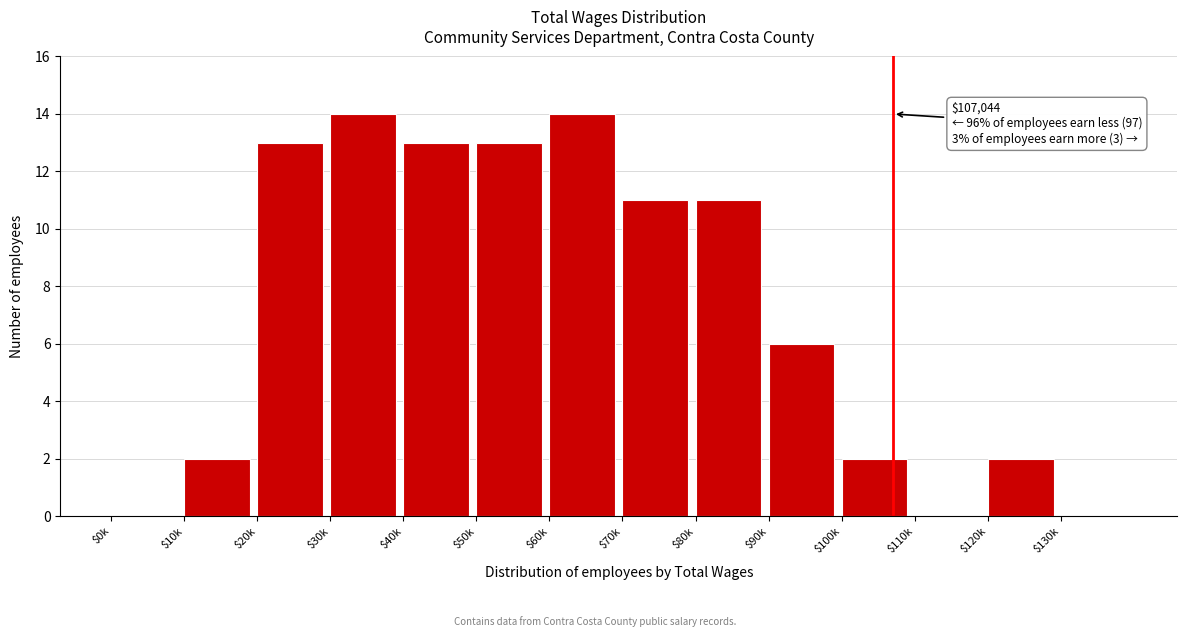

Is it true that the value at $50k is 4?

False